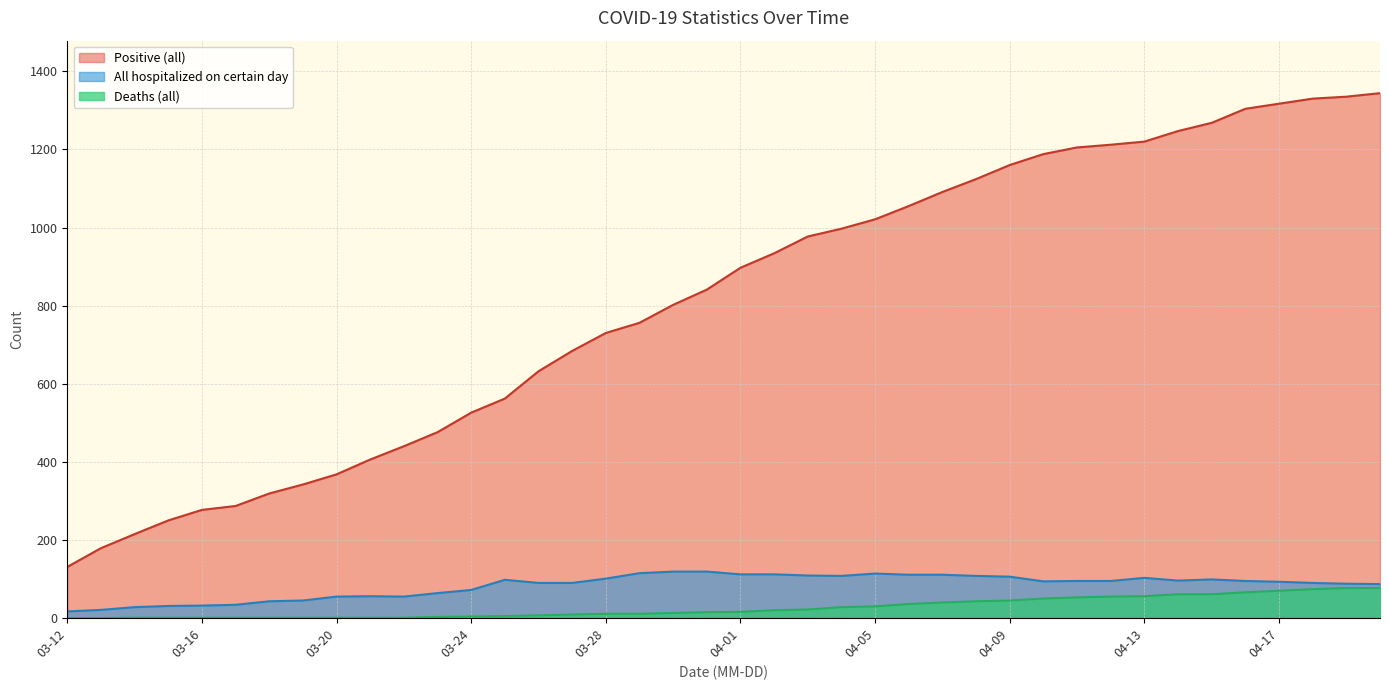

What is the maximum value shown in the chart?

1344